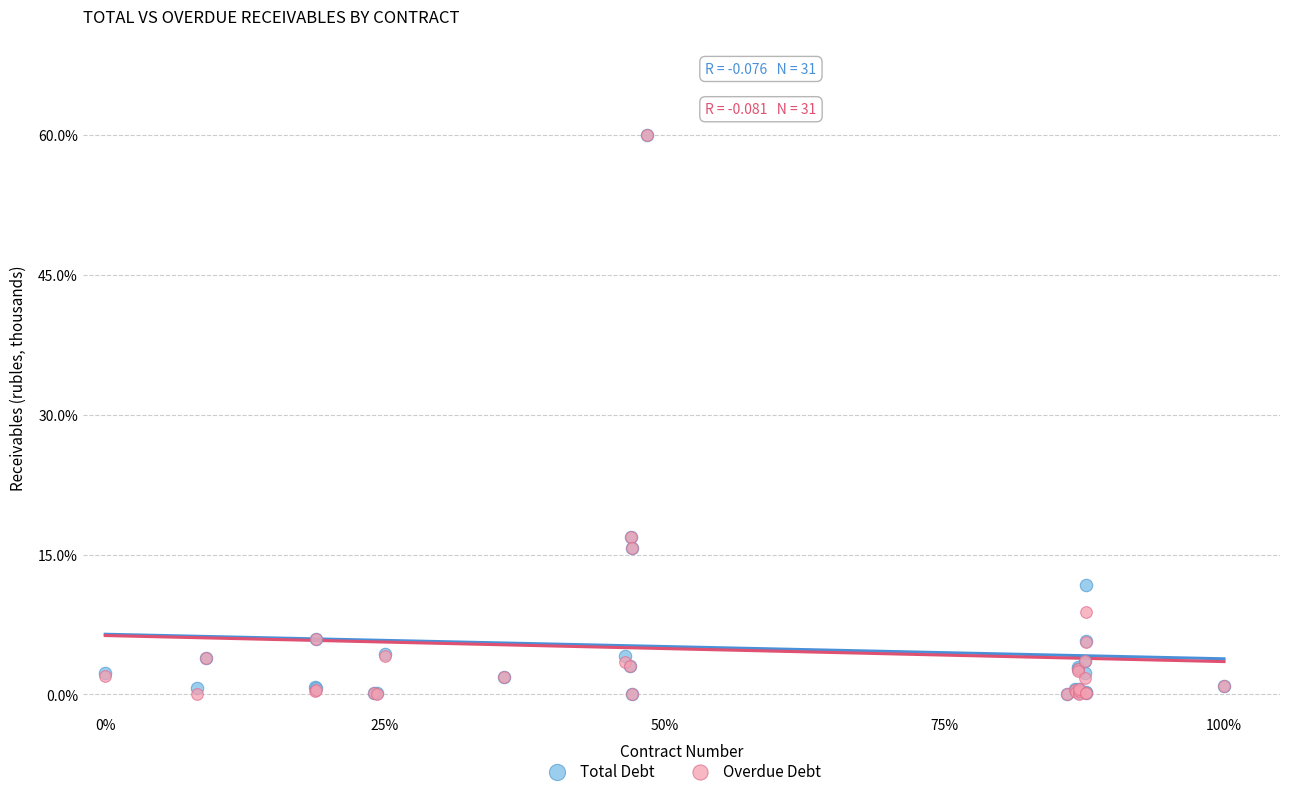

What are all the series names shown in the legend?

Total Debt, Overdue Debt